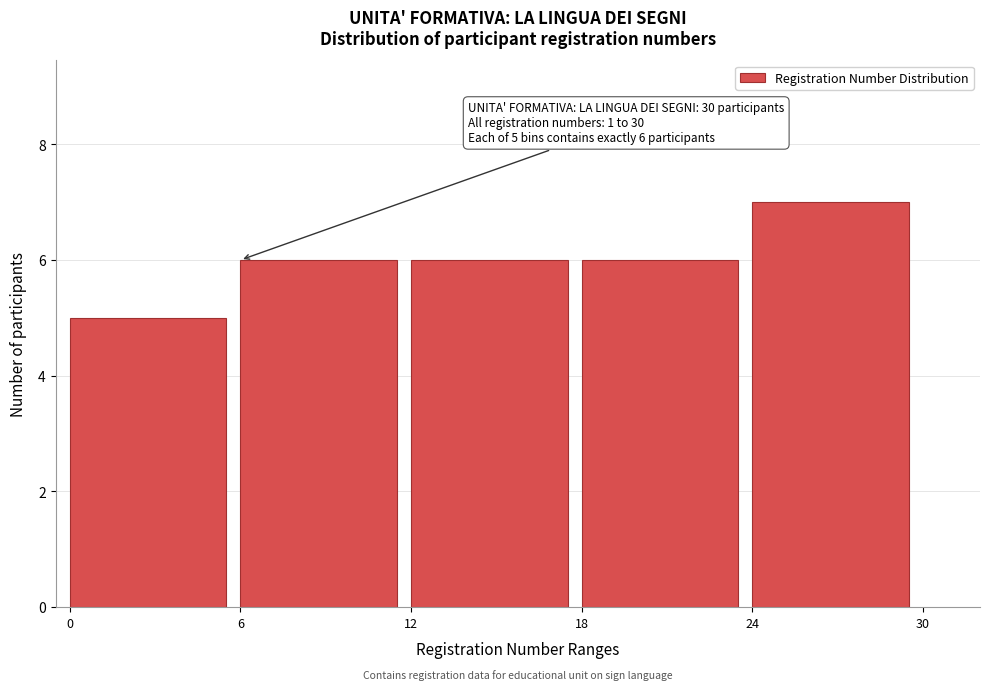

Over which range of the x-axis is the bar tallest?

24 to 30